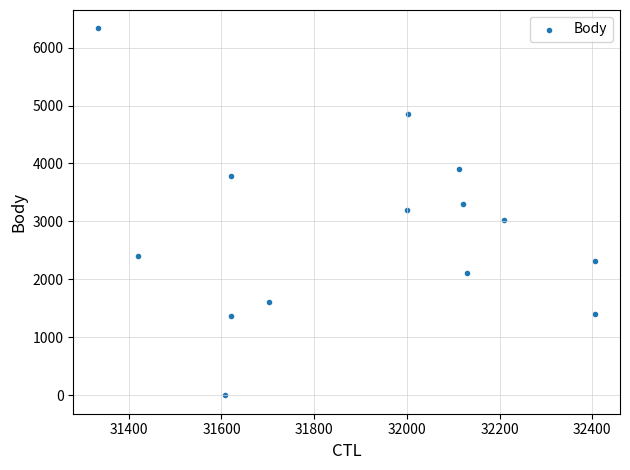

What is the range of X values (max minus min)?

1072